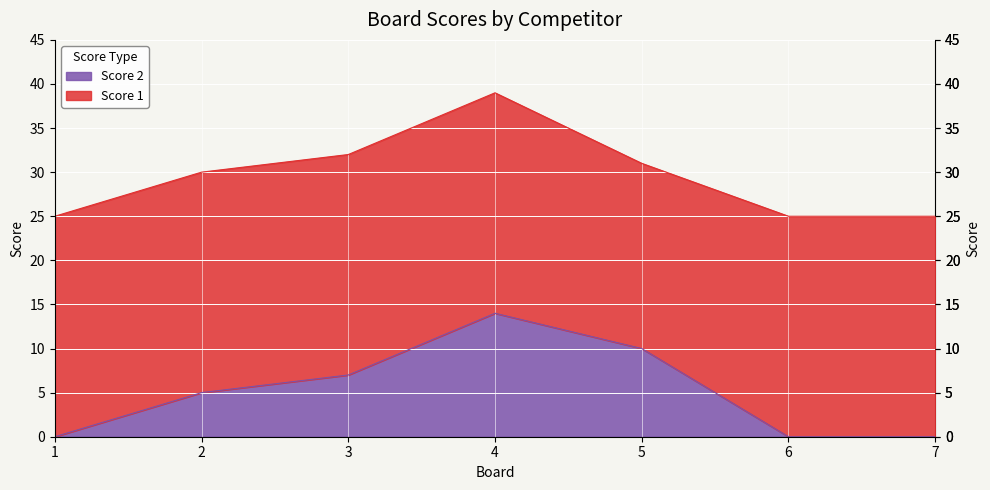

Reading right to left, what are all the values shown in this chart?

7=0	6=0	5=10	4=14	3=7	2=5	1=0